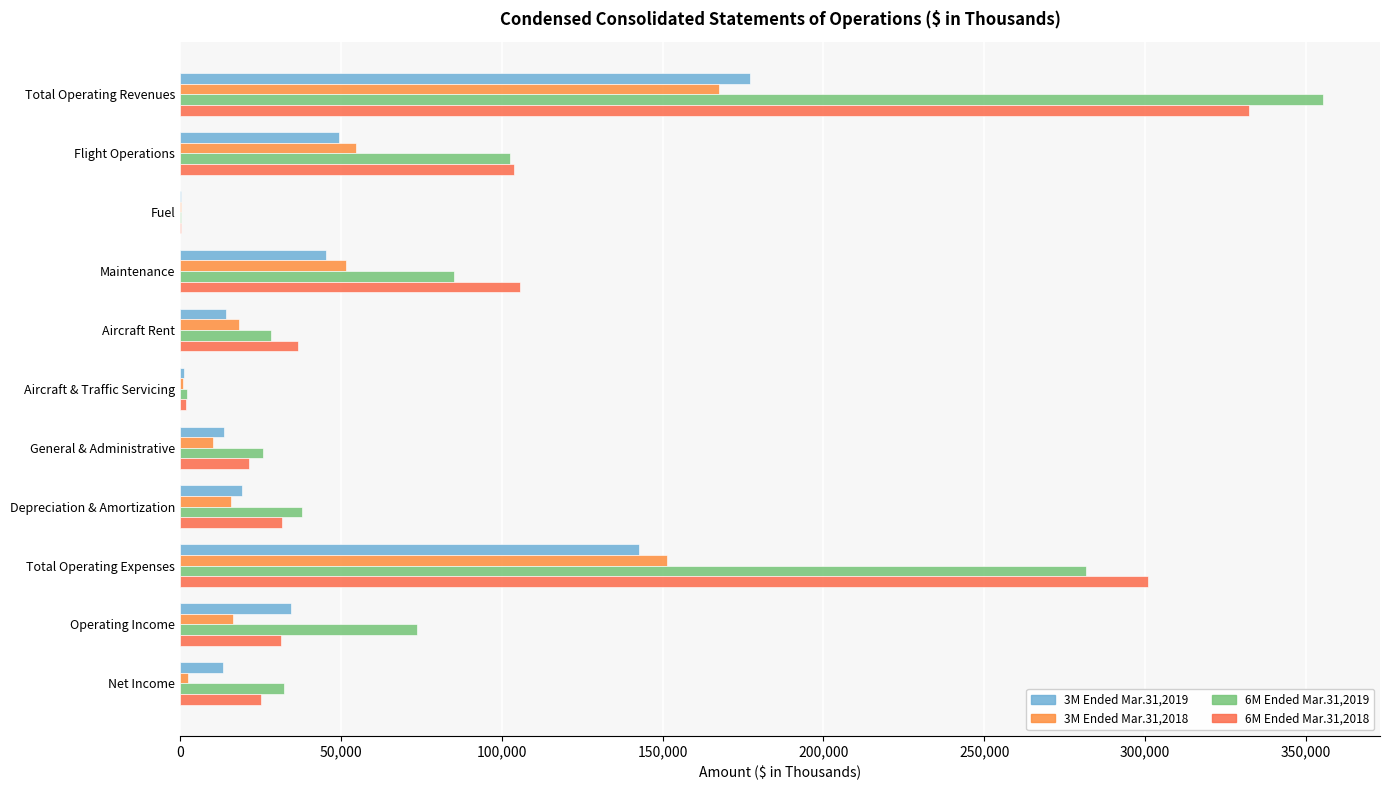

Count the number of data series in this chart.

4